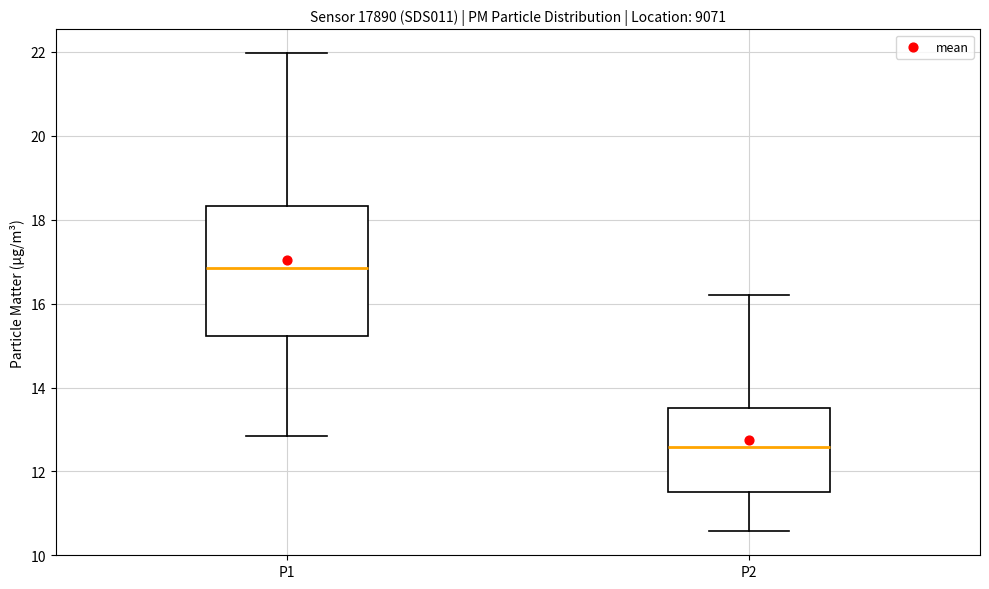

Comparing the boxes themselves (not the whiskers), which one is the tallest?

P1